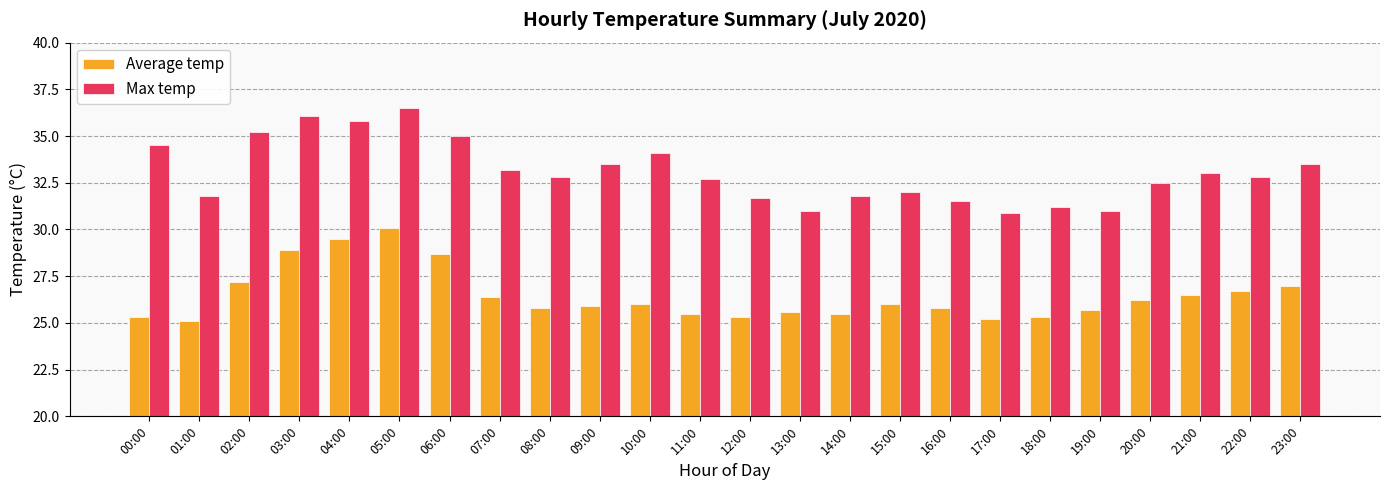

How many series are shown in this chart?

2